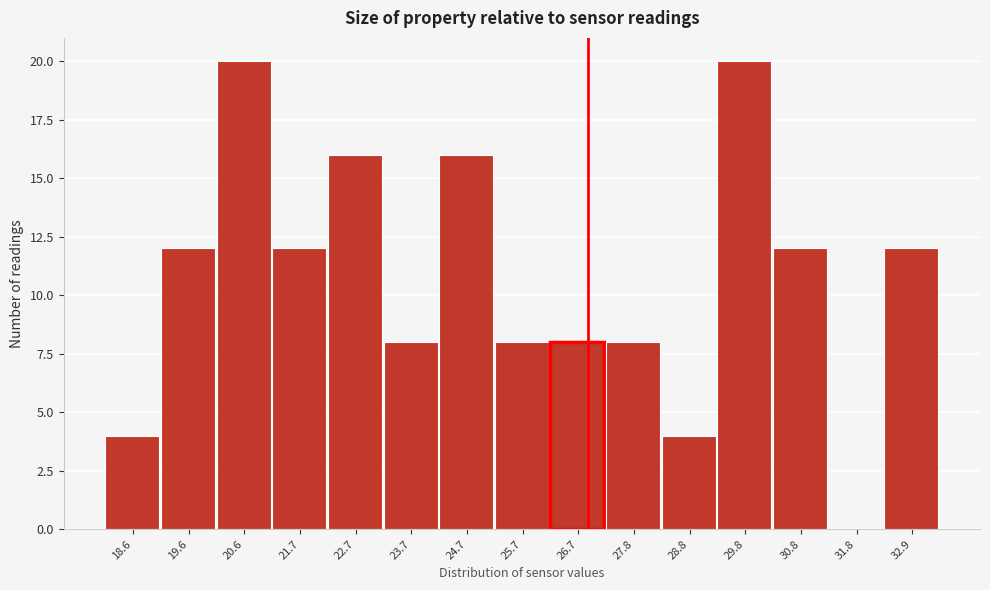

Reading left to right, transcribe all the data shown in this chart.

18.6=4	19.6=12	20.6=20	21.7=12	22.7=16	23.7=8	24.7=16	25.7=8	26.7=8	27.8=8	28.8=4	29.8=20	30.8=12	31.8=0	32.9=12